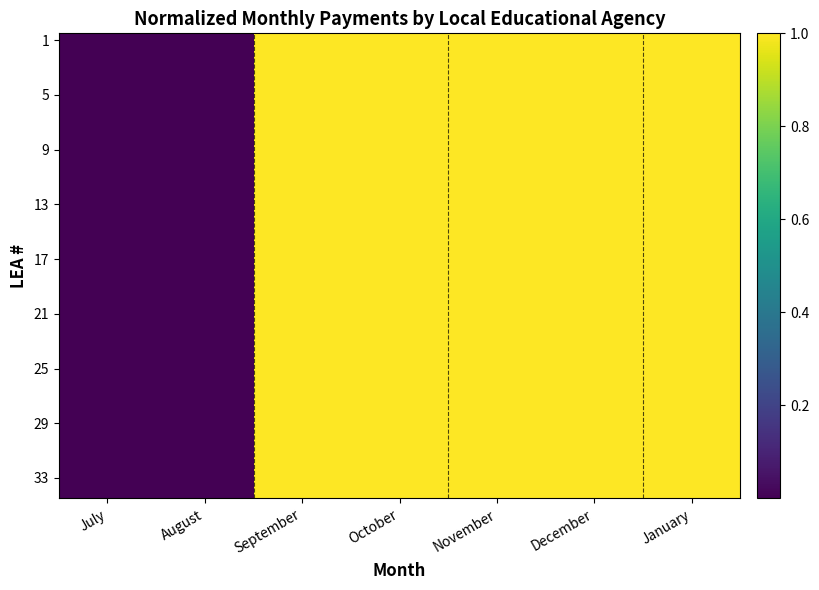

Between July and December, which series saw the biggest shift?

1